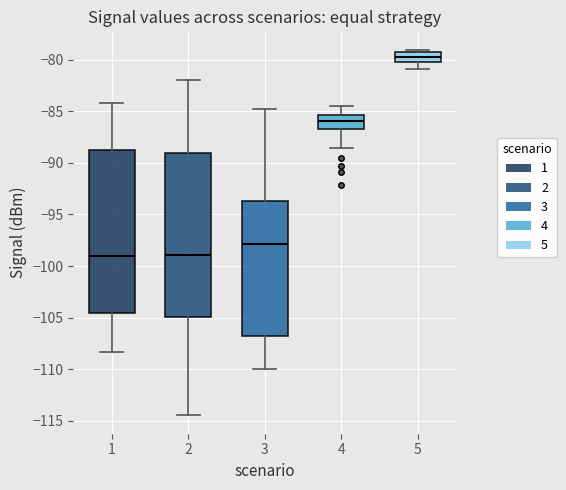

Reading left to right, read every box against the y-axis: the position of its median line, the range the box covers, and the ends of its whiskers. The values are not printed on the chart, so give them approximately, as read against the axis.

1: median -99.0, box -104.5 to -88.5, whiskers -108.5 to -84.0
2: median -99.0, box -105.0 to -89.0, whiskers -114.5 to -82.0
3: median -98.0, box -106.5 to -93.5, whiskers -110.0 to -85.0
4: median -86.0, box -86.5 to -85.5, whiskers -88.5 to -84.5
5: median -79.5 (inside the box), box -80.0 to -79.5, whiskers -81.0 to -79.0